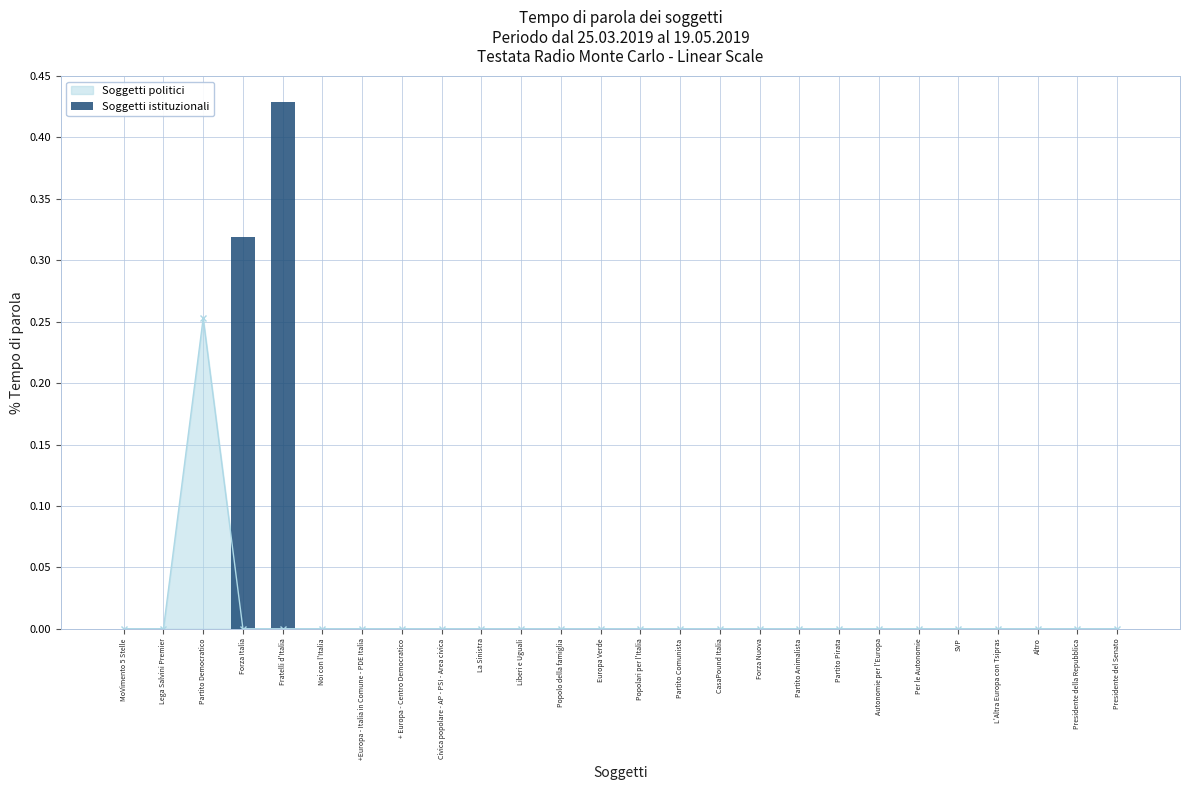

The chart shows a value of 0.0 at Popolo della famiglia. True or false?

True